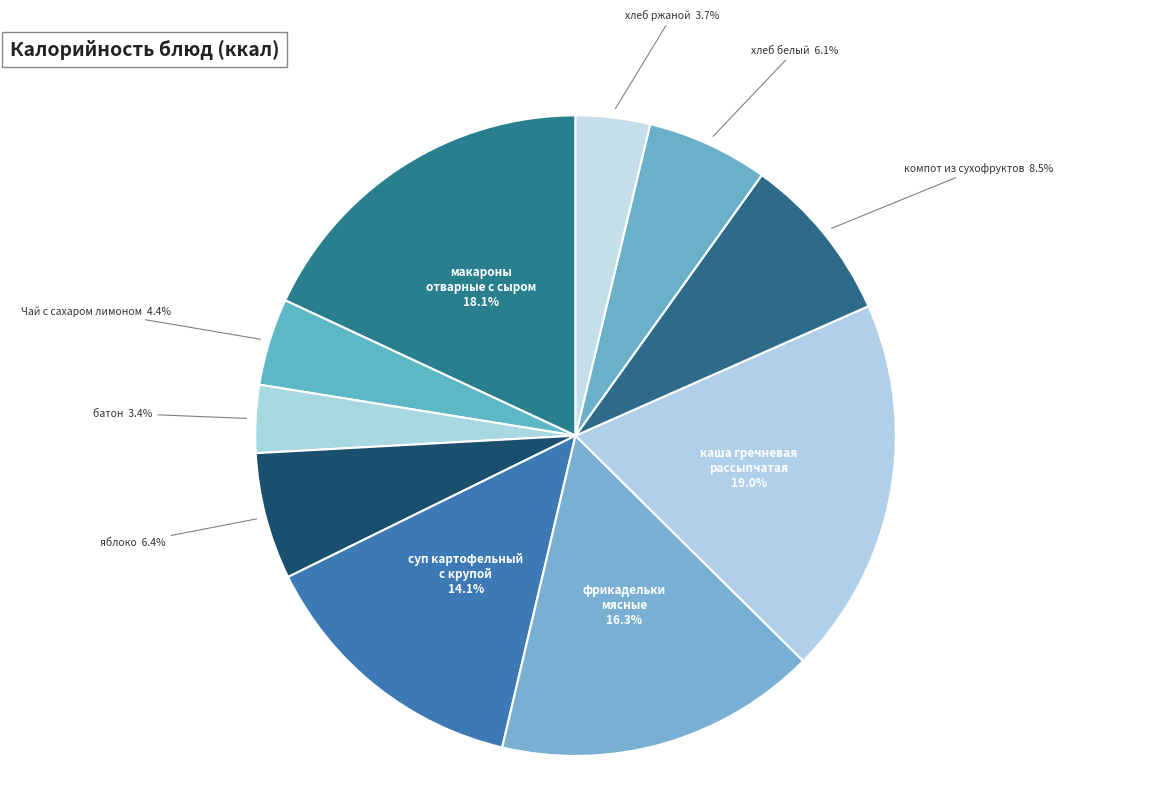

Is there a majority slice in this chart?

No